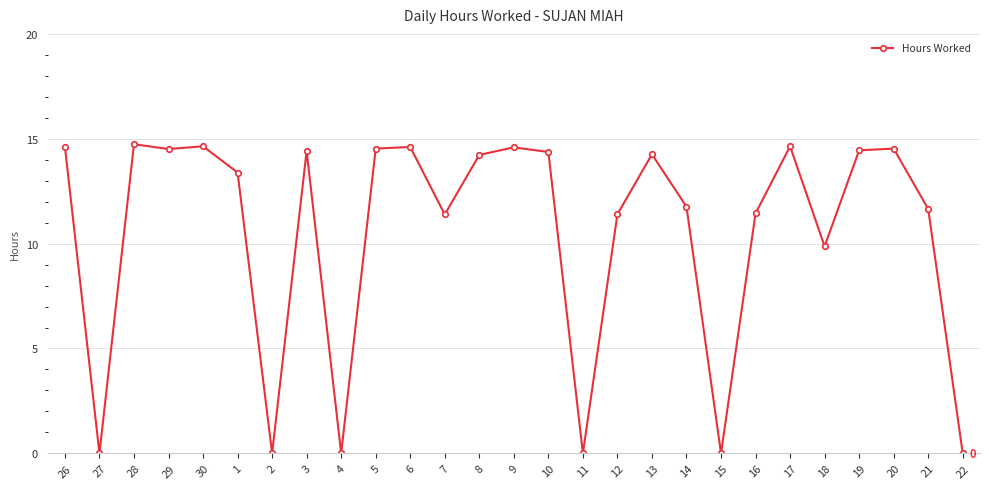

The chart shows a value of 14.6 at 6. True or false?

True